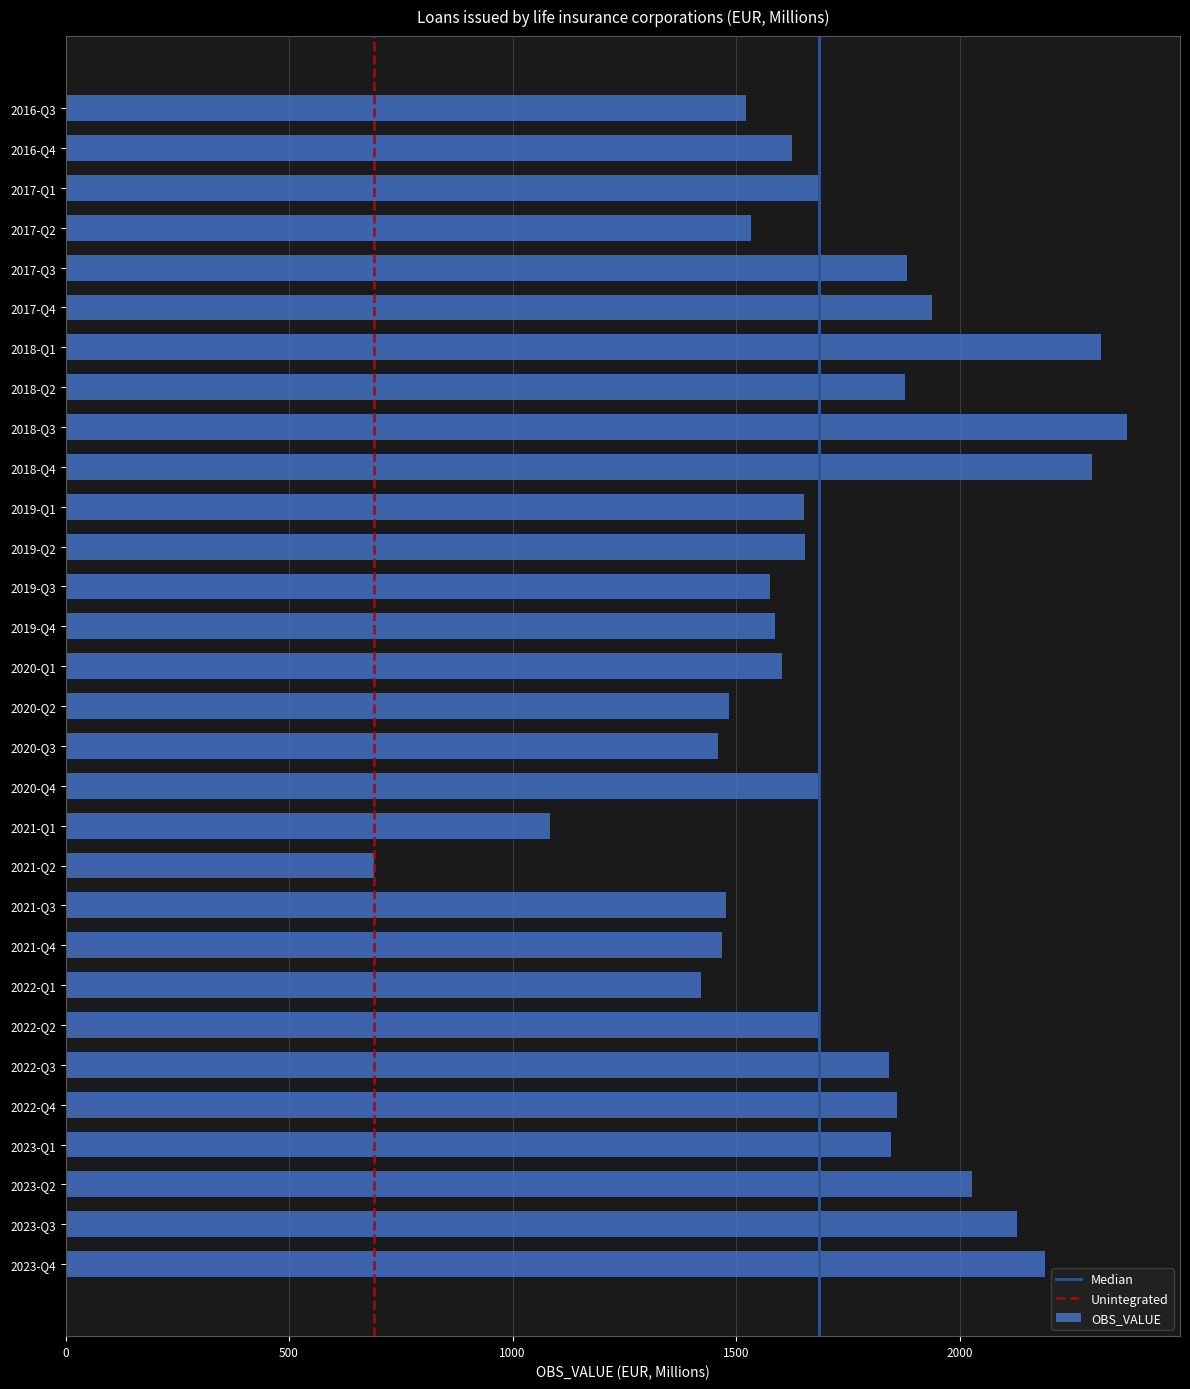

What is the sum of all values?

51471.2